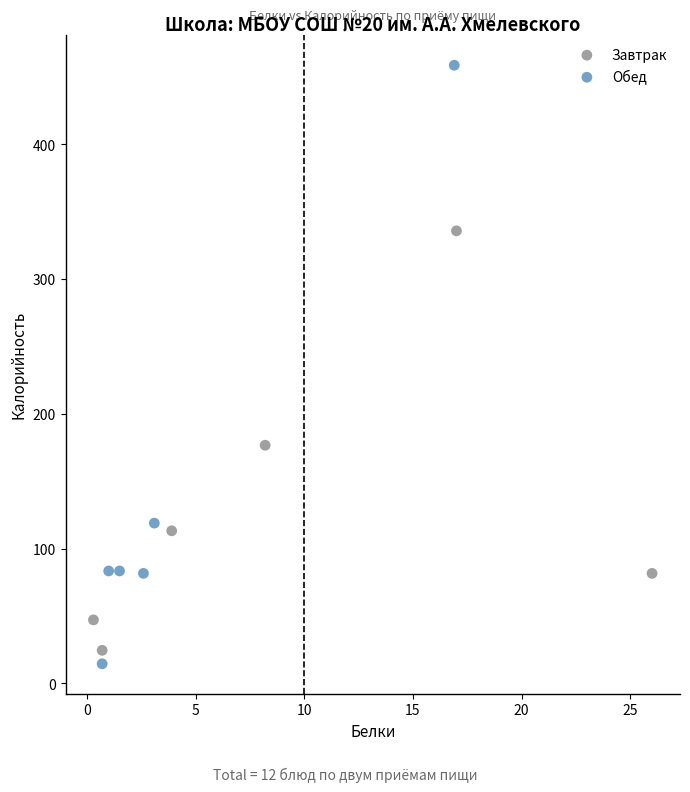

Which series reaches the maximum Y coordinate?

Обед